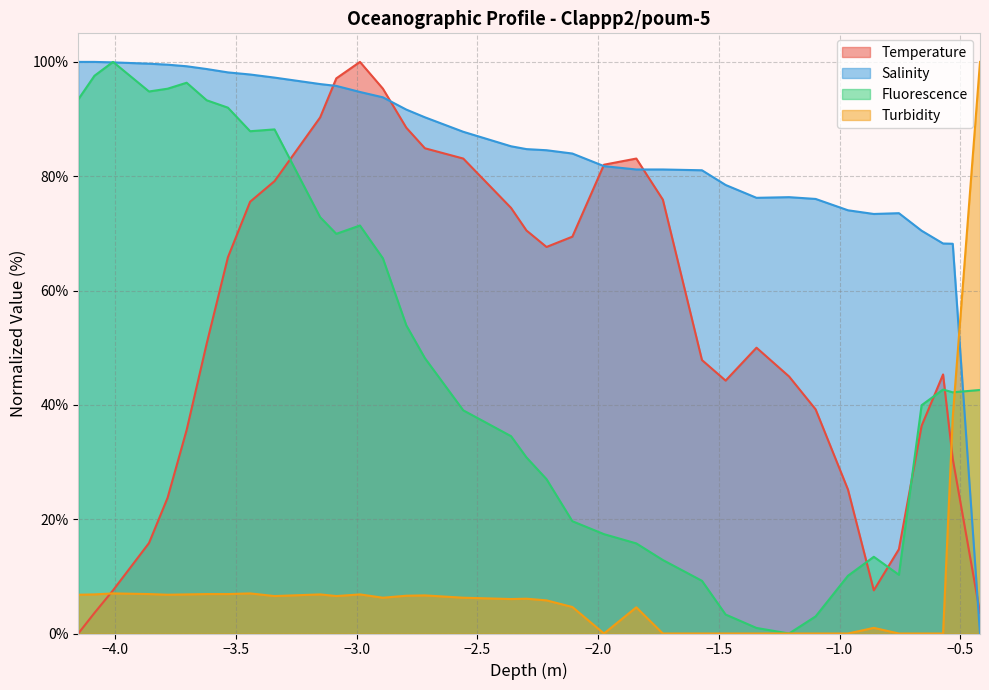

How many values in Salinity are above zero?

35